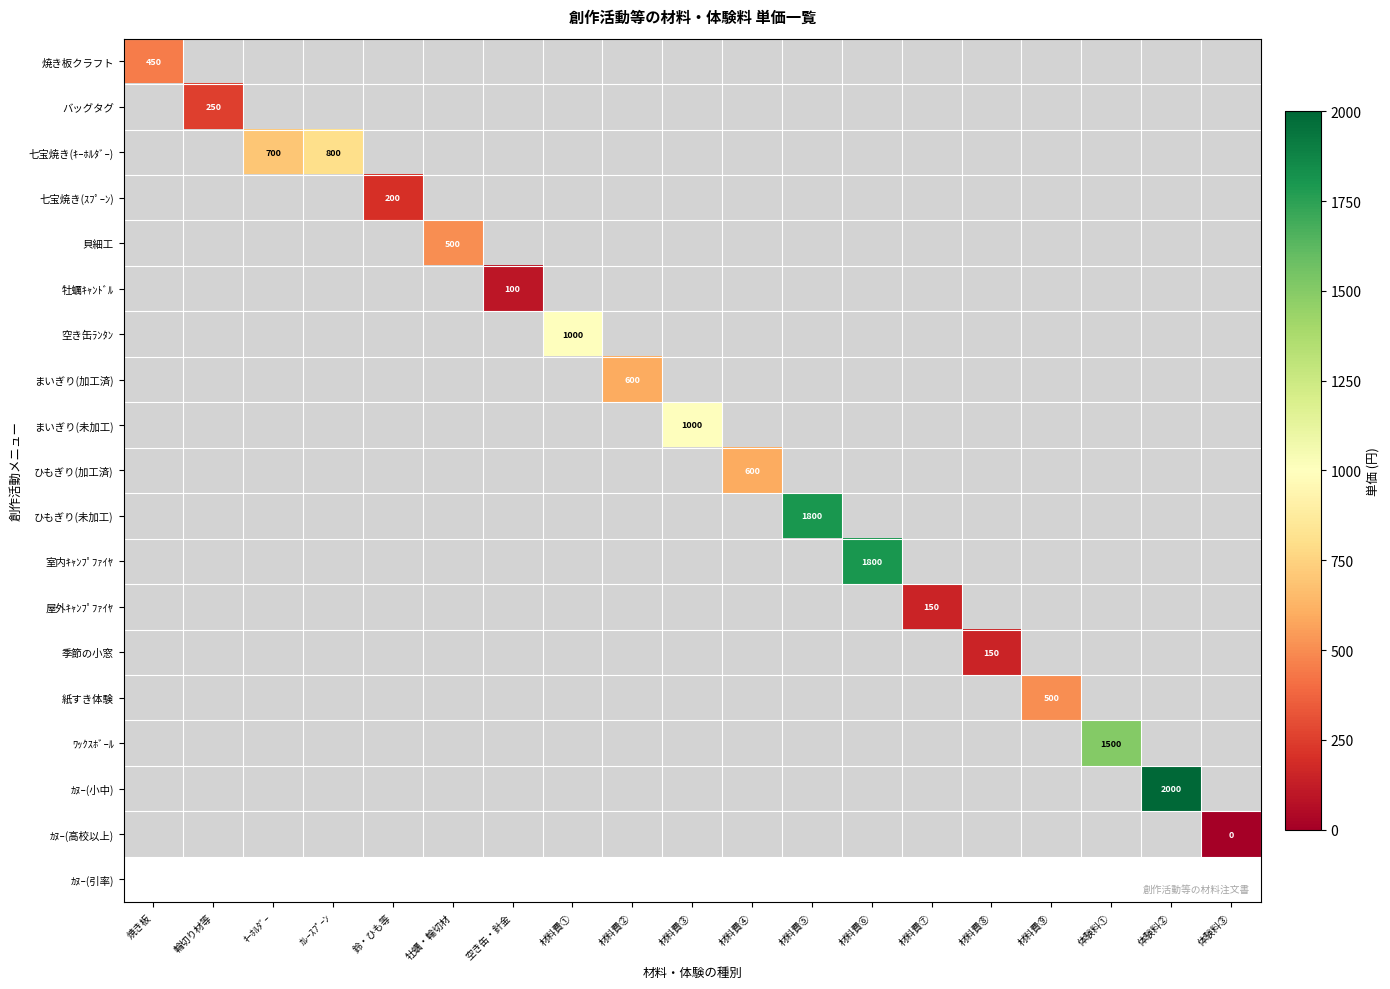

At which category does the chart reach its peak across all series?

体験料②